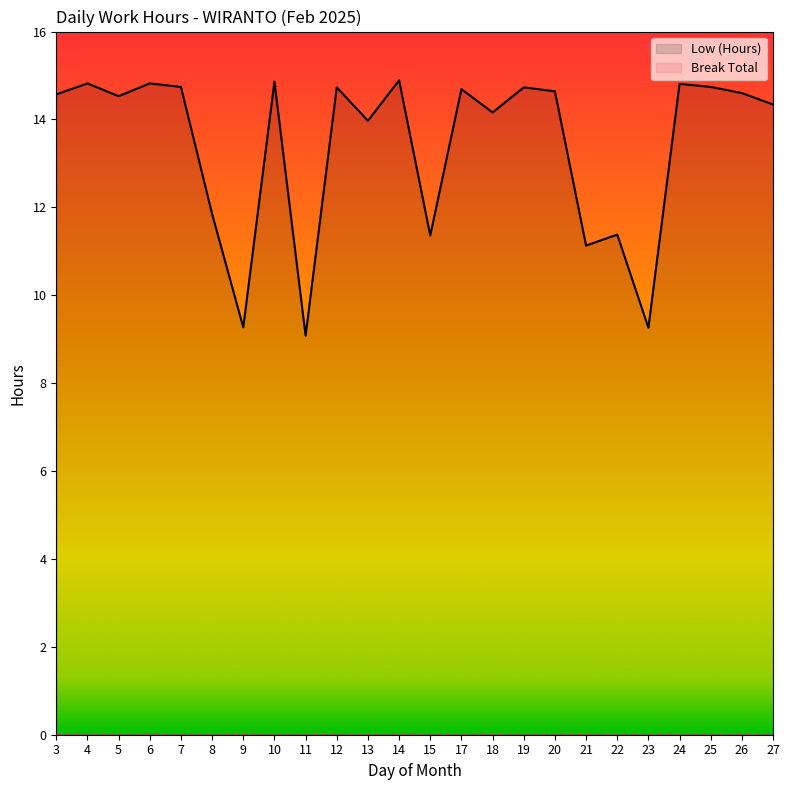

Where is the first local maximum for Low (Hours)?

4